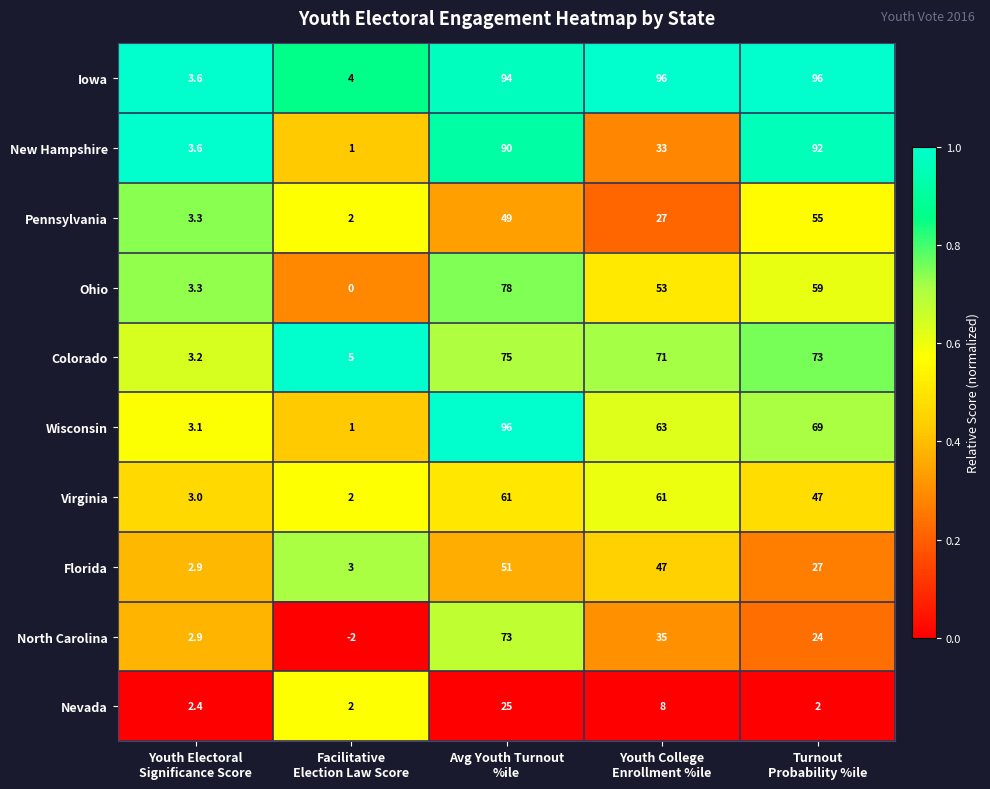

At how many categories does at least one series exceed 36?

3